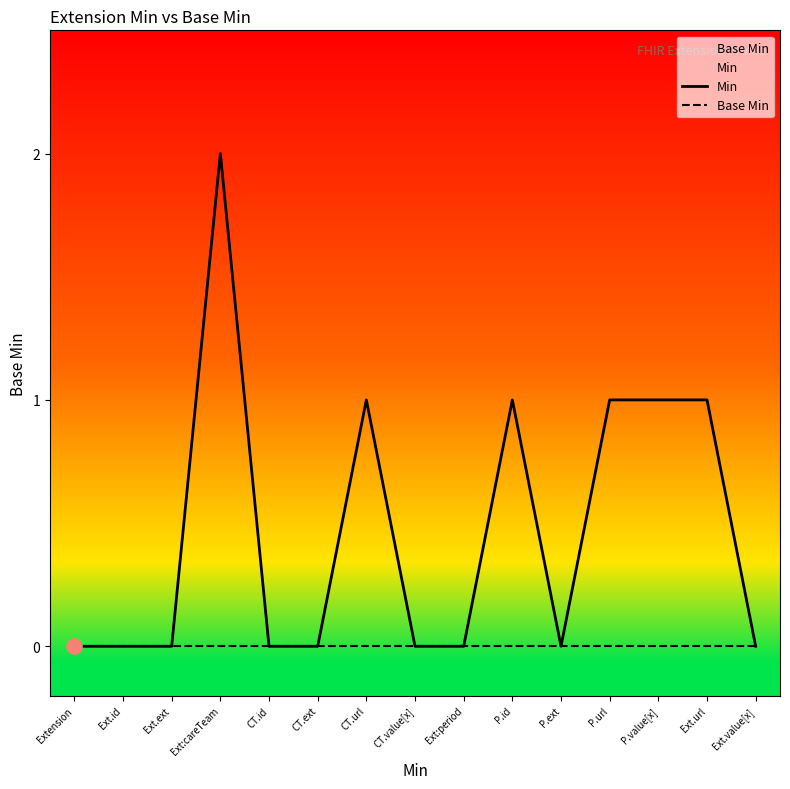

Which series contains the highest Y value?

Min